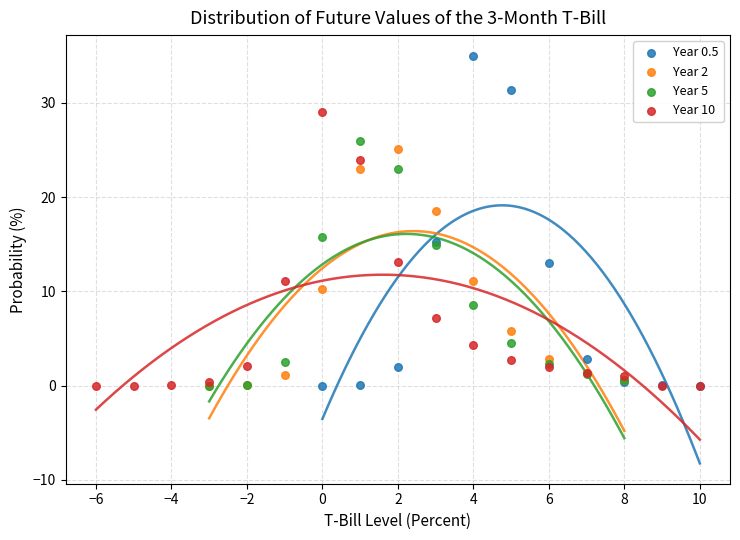

Which series contains the highest Y value?

Year 0.5